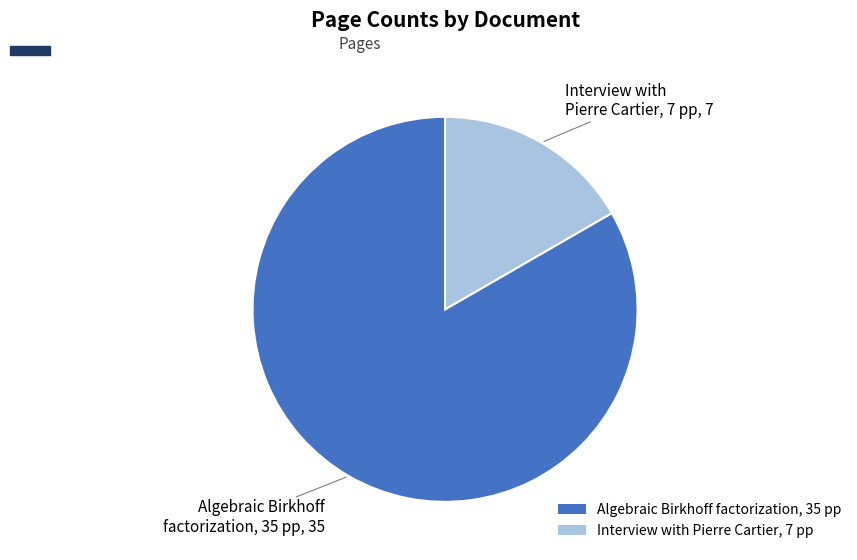

Which category has the smallest portion of the pie?

Interview with Pierre Cartier, 7 pp